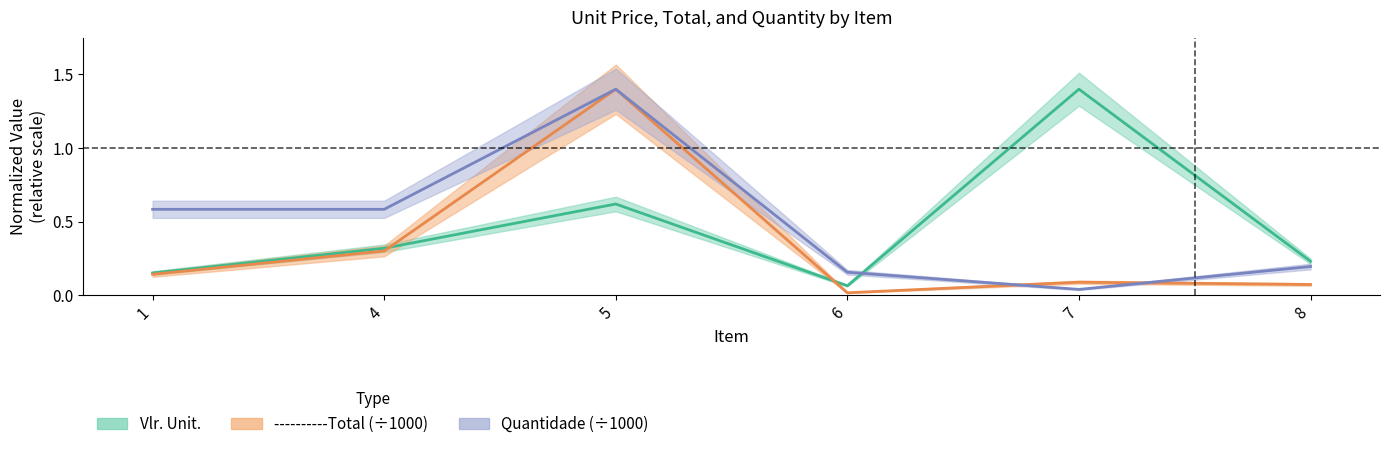

Rank the series by their average value, from highest to lowest.

Quantidade, Vlr. Unit., Total_scaled